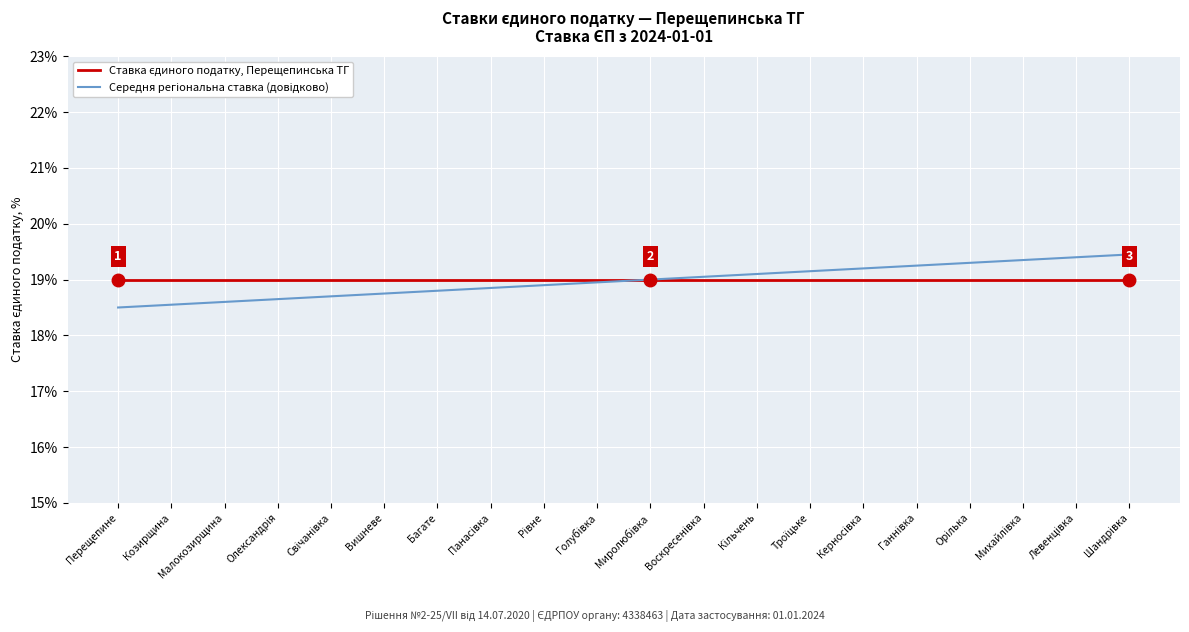

The Середня регіональна ставка (довідково) series shows 6.9 at Воскресенівка. True or false?

False